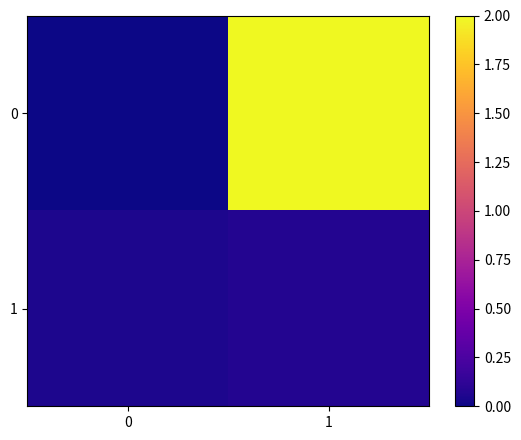

Rank the series by their maximum value, from highest to lowest.

0, 1